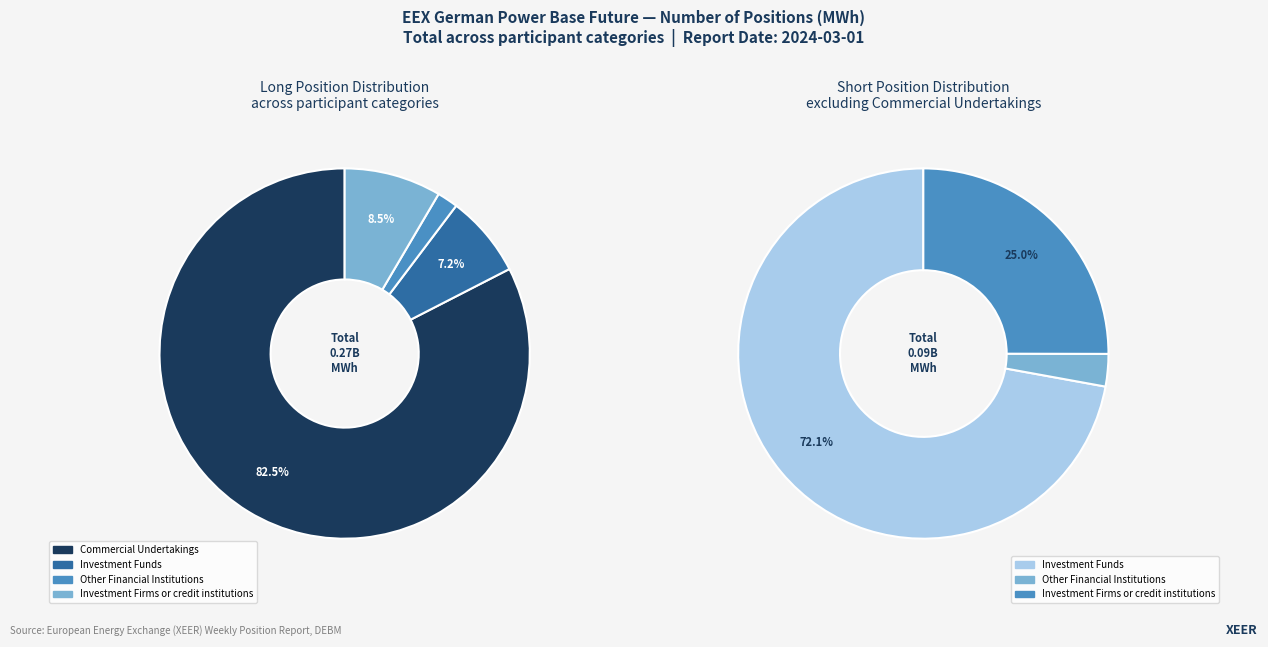

What percentage is the Investment Funds slice, to the nearest percent?

7%